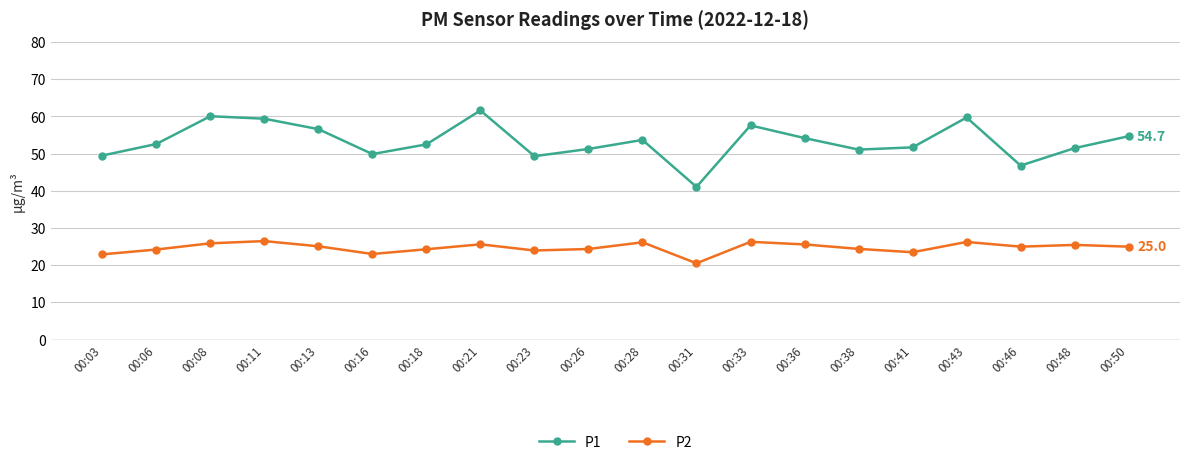

True or false: P2 and P1 cross at least once.

False